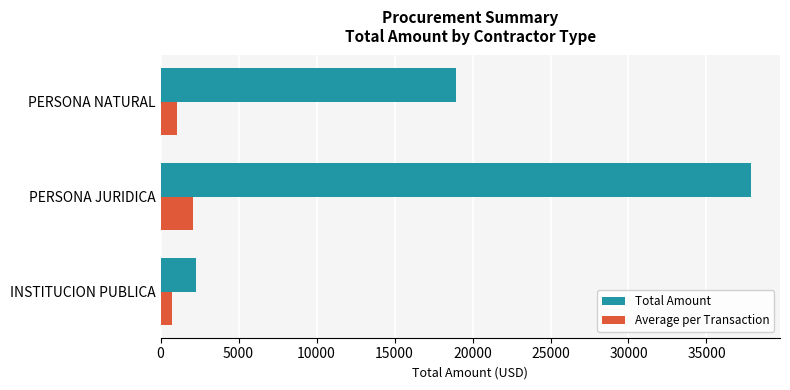

What is the average value of the Total Amount series?

19682.8